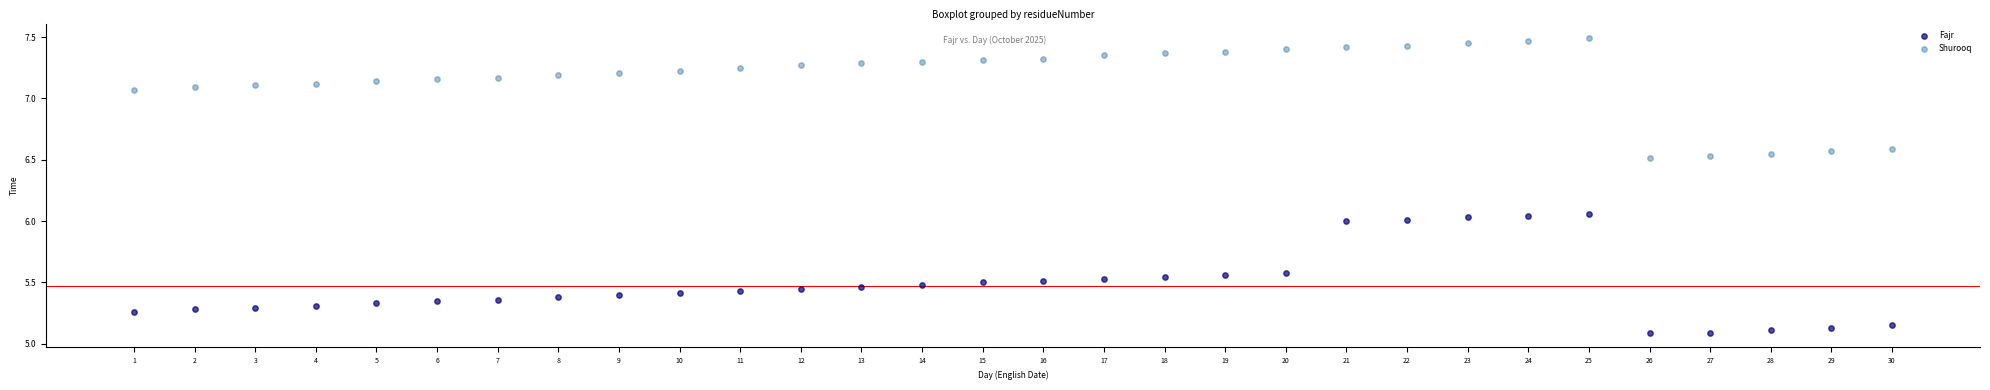

Which series reaches the minimum Y coordinate?

Fajr